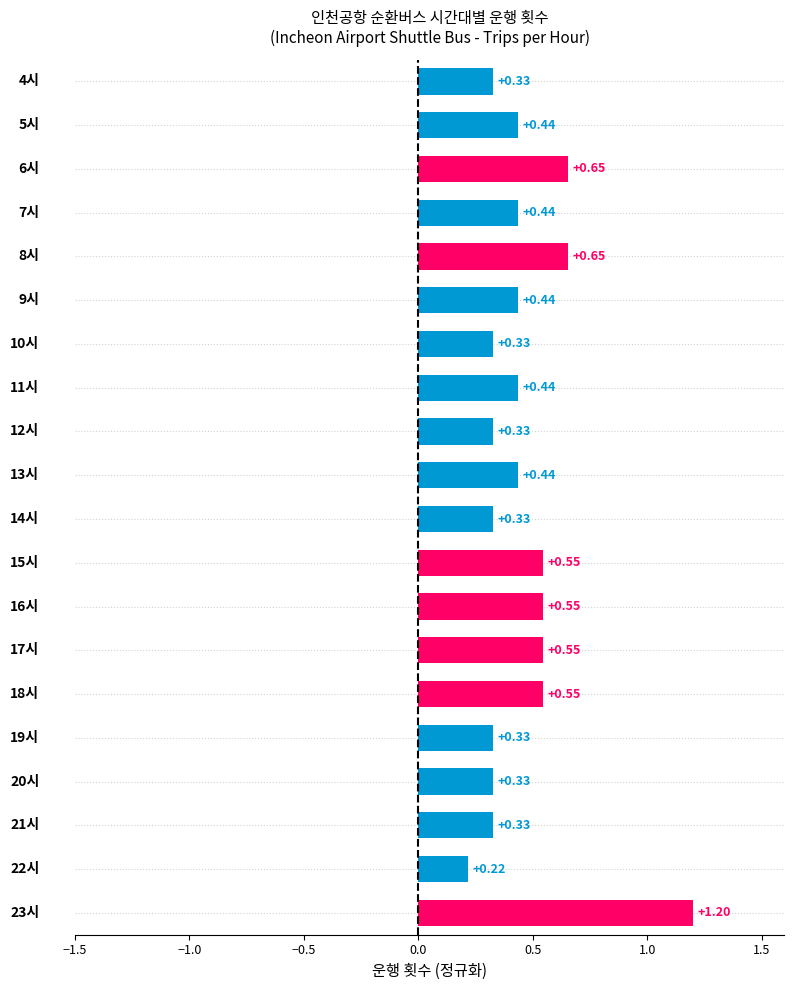

What is the sum of all values?

9.4